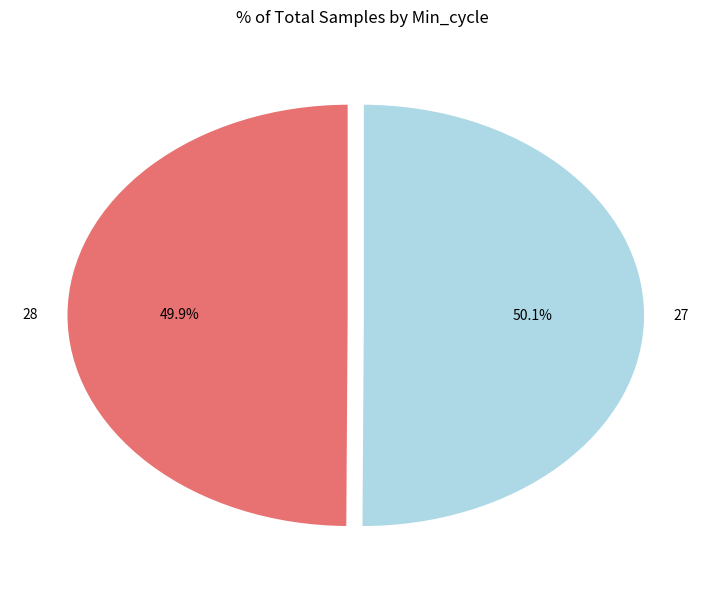

To the nearest percent, what portion does 28 represent?

50%